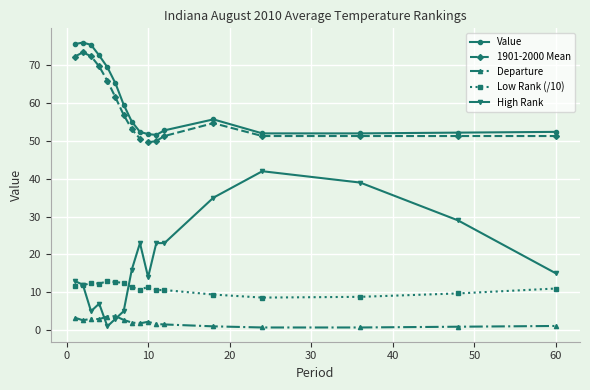

How many categories are shown in the chart?

17